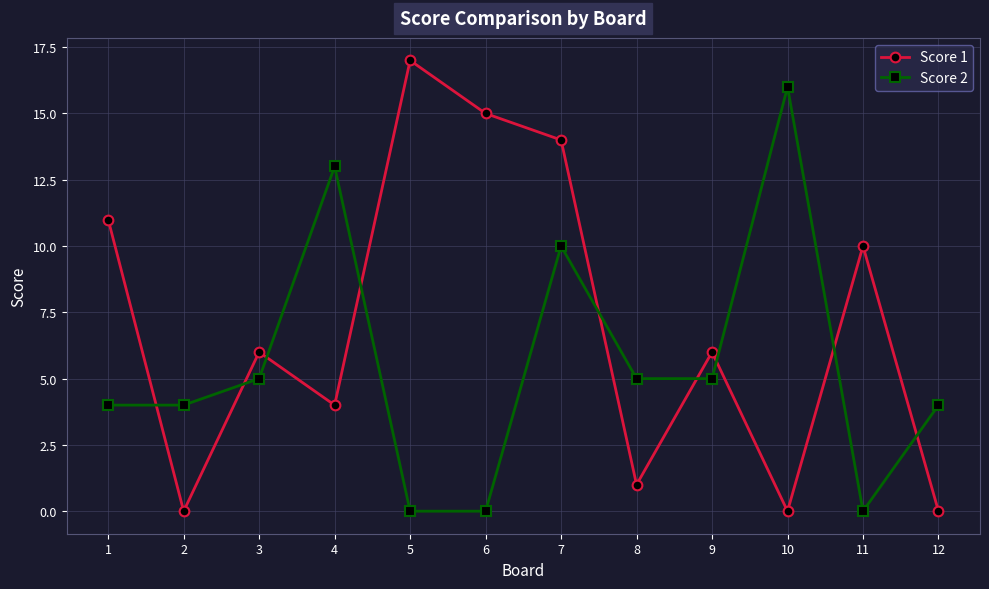

How many data points in Score 2 are less than 5?

6